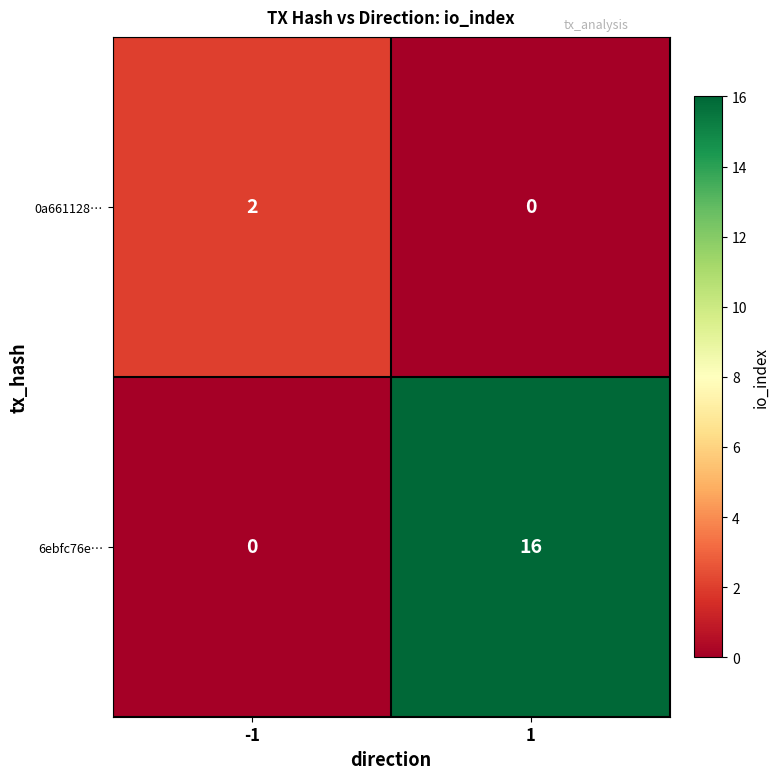

What is the sum of the 6ebfc76e… values at 1 and -1?

16